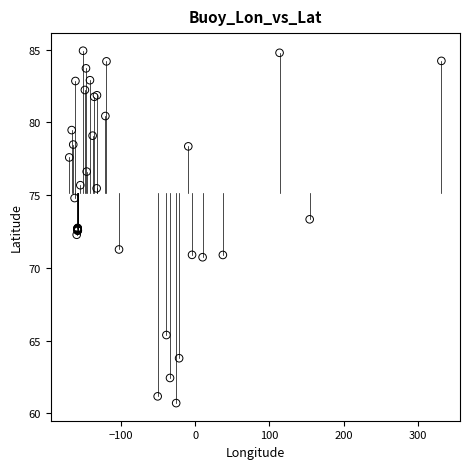

What Y value in the scatter plot is closest to 72?

72.3